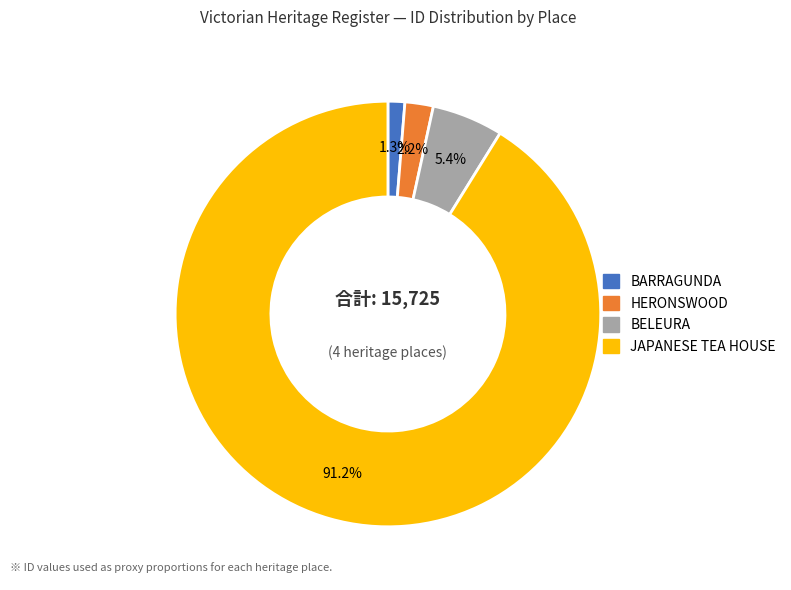

How many slices are in this pie chart?

4